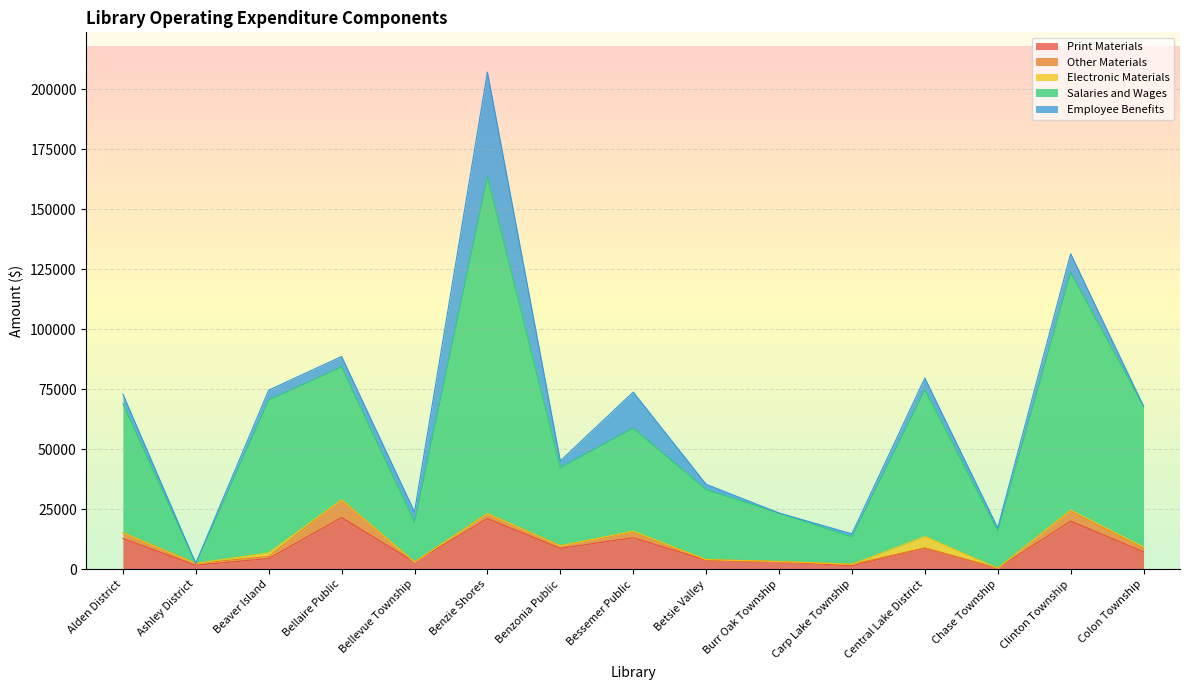

True or false: Other Materials and Salaries and Wages cross at least once.

True